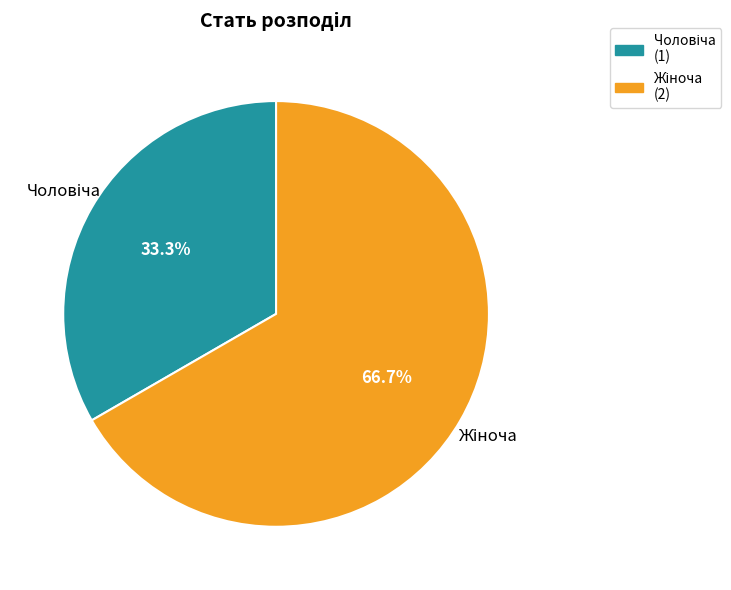

Is there any slice that represents more than half of the pie?

Yes